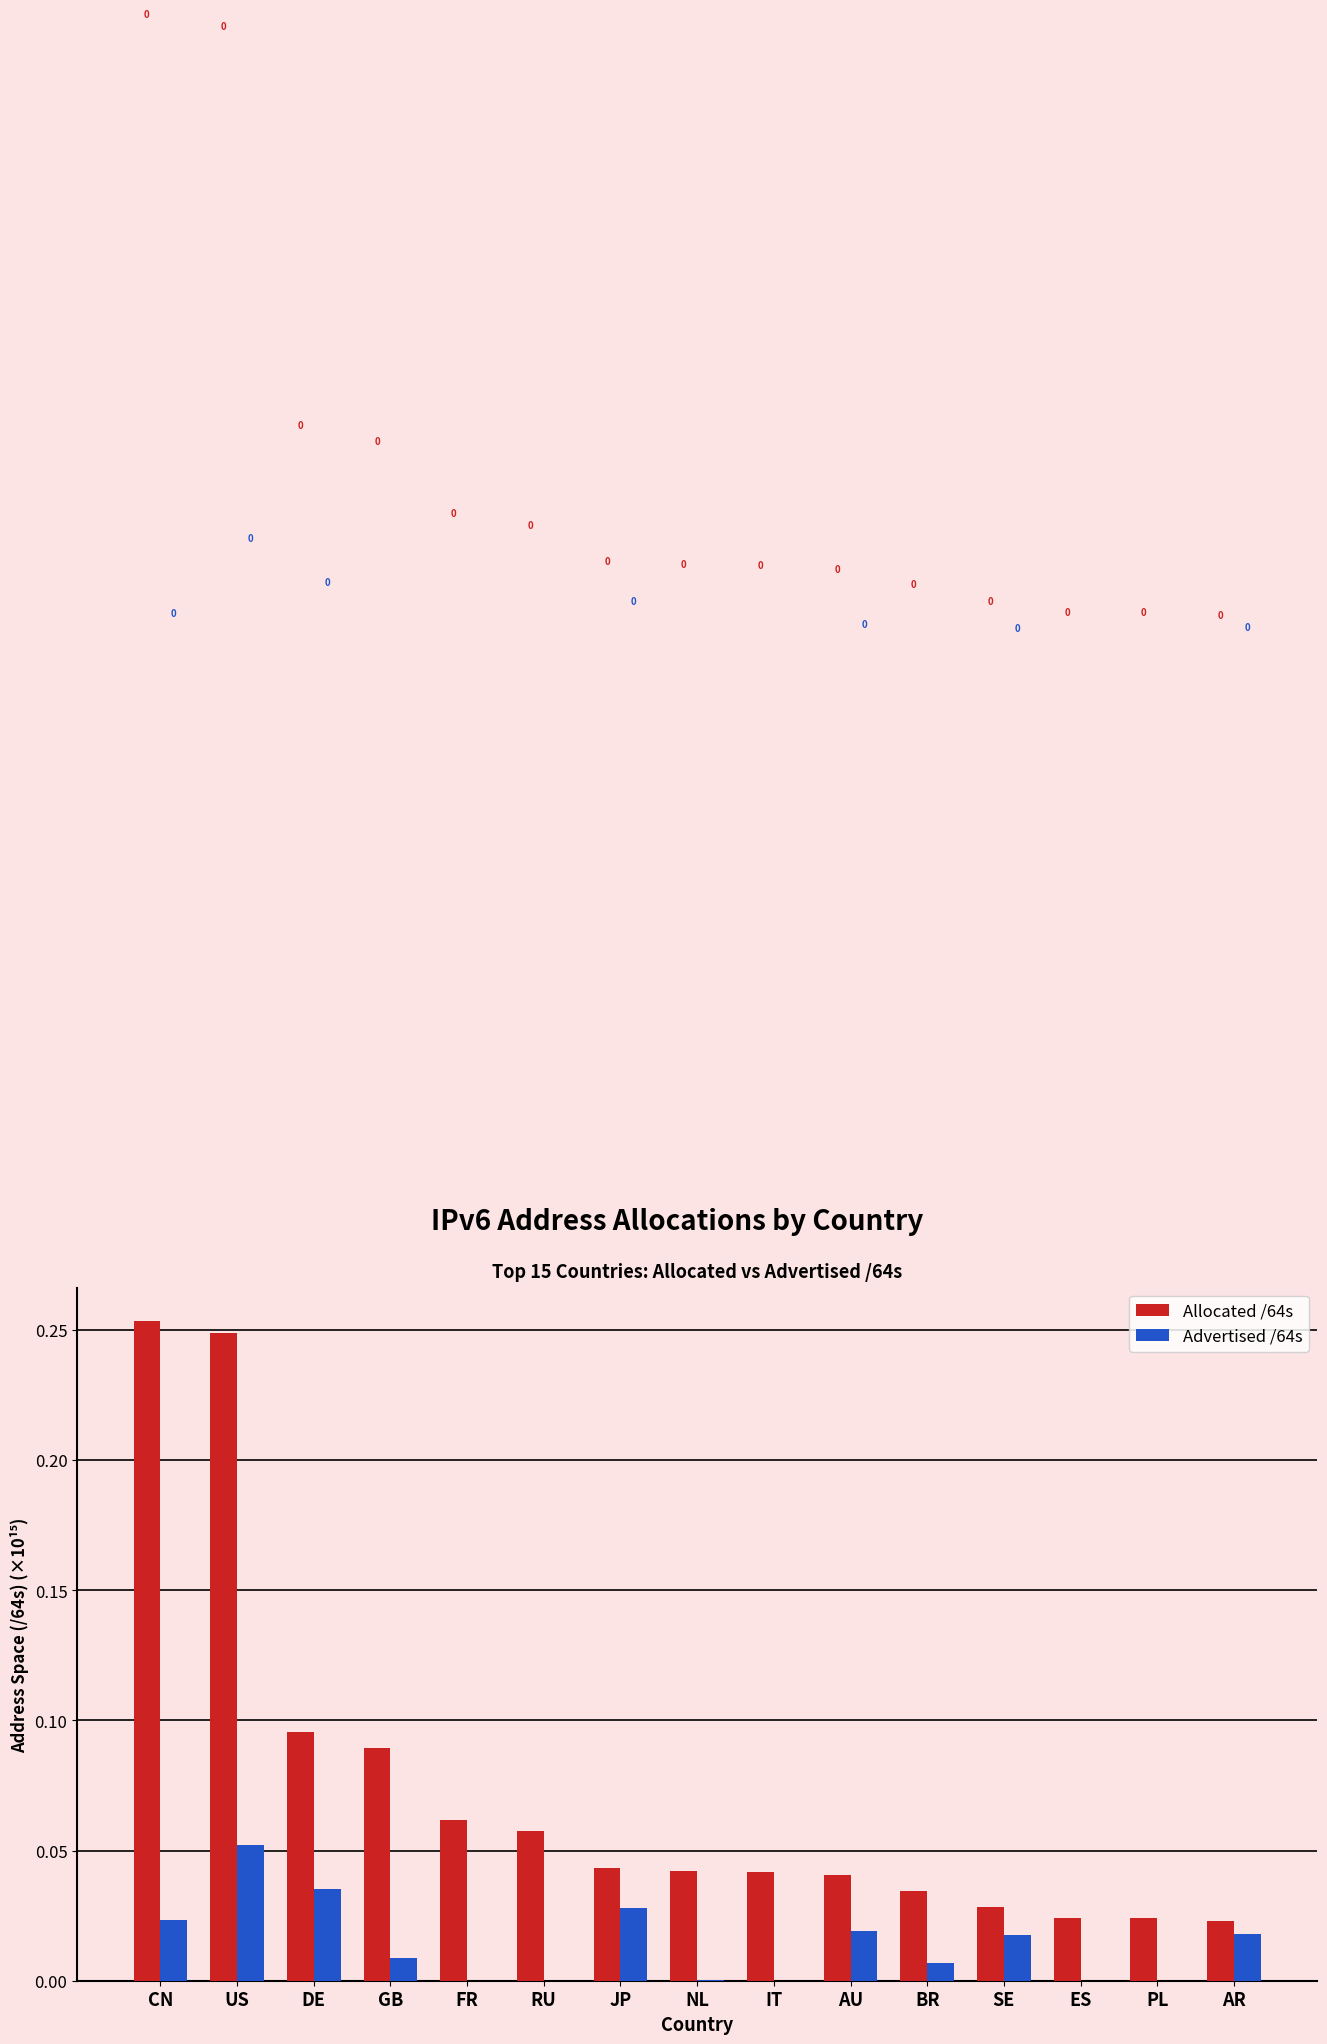

The Advertised /64s series shows 0.0 at CN. True or false?

True